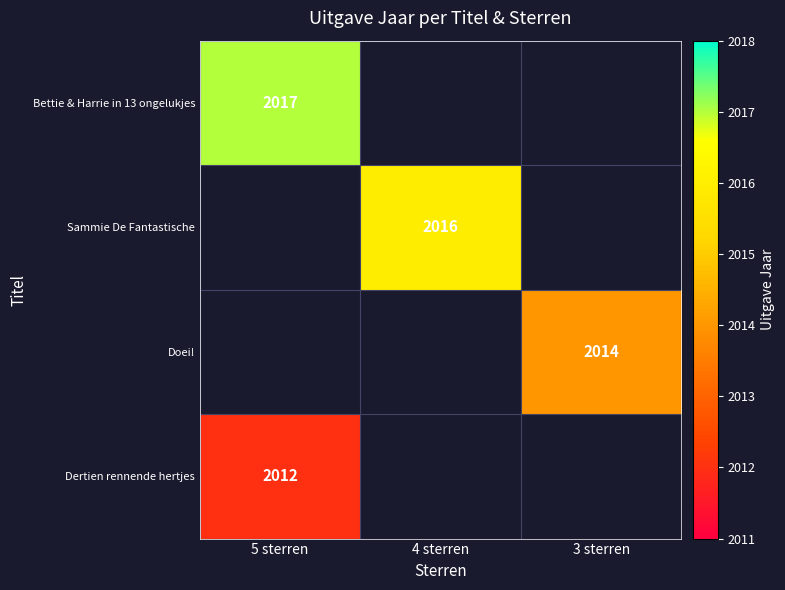

Which category has the highest value across all series?

5 sterren